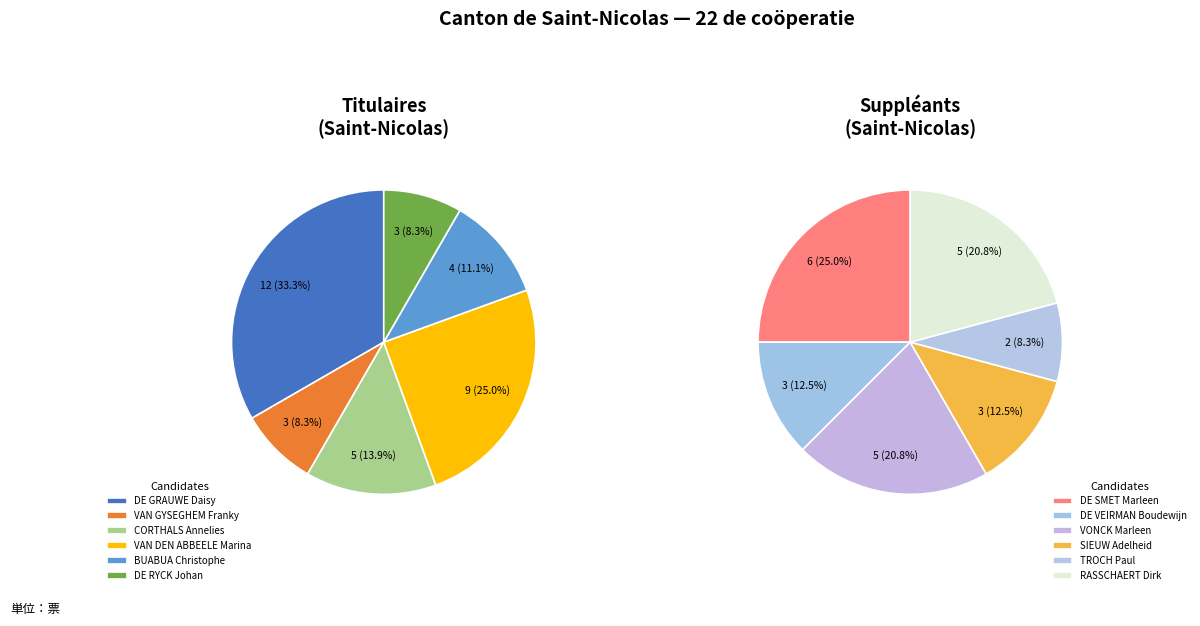

How many segments does this pie chart have?

12